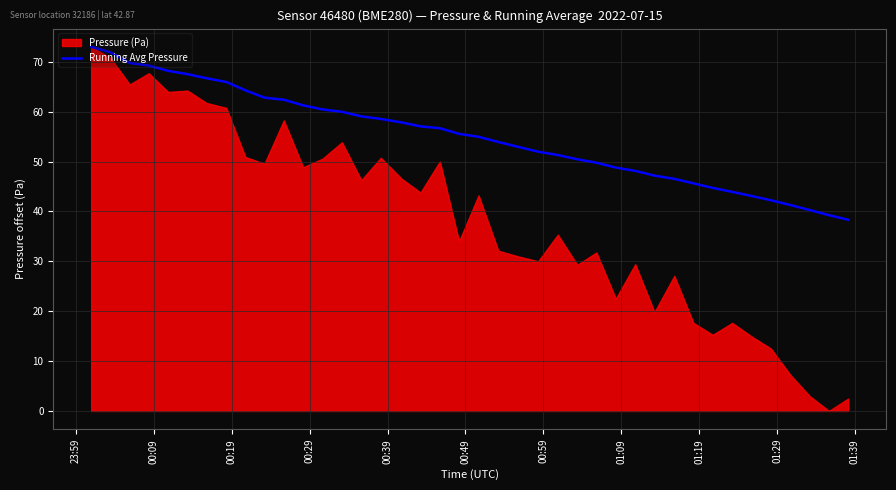

What is the lowest value of the Running Avg Pressure series?

38.3